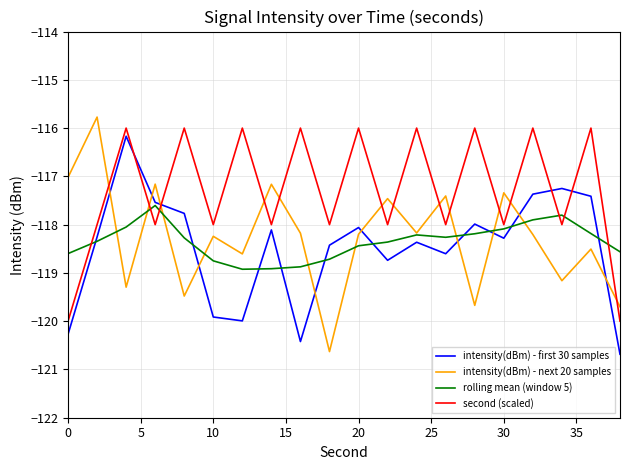

Which series has the largest total across all categories?

second (scaled)